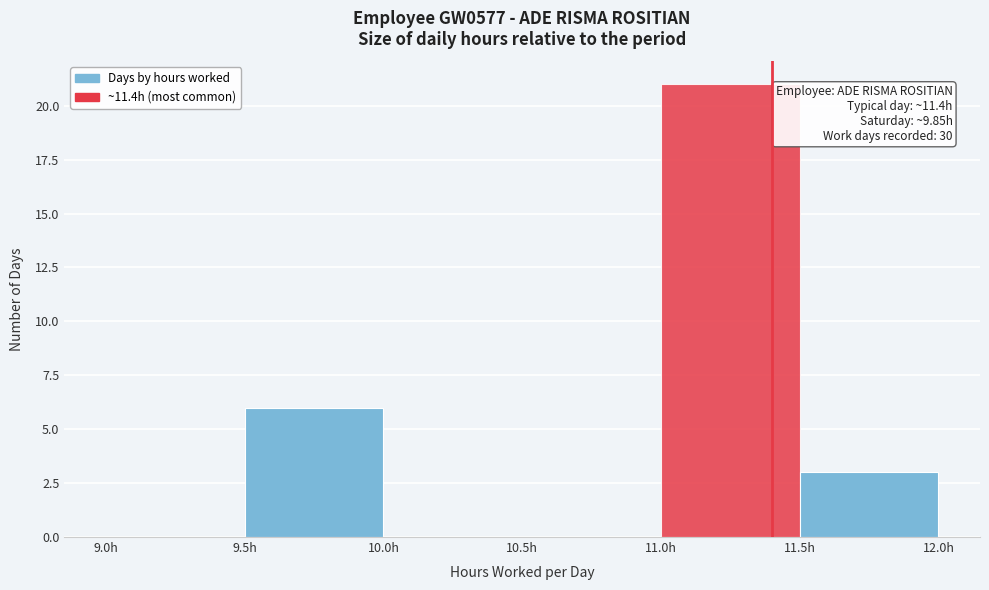

Which range on the x-axis has the tallest bar?

11.0 to 11.5